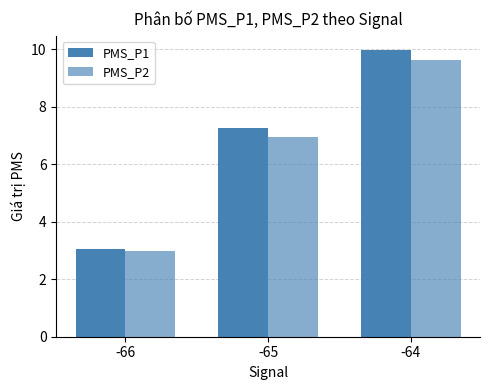

How many values in the PMS_P1 series are below 7?

1